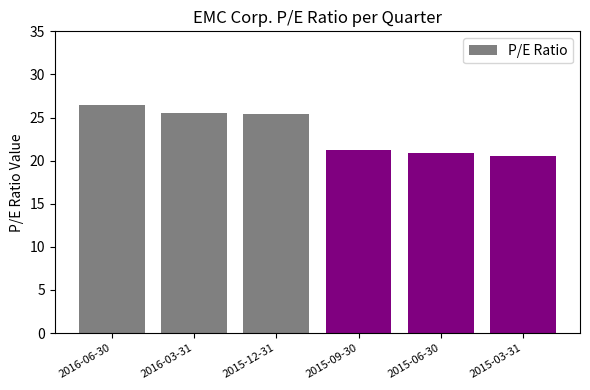

What is the difference between the maximum and second lowest values?

5.6